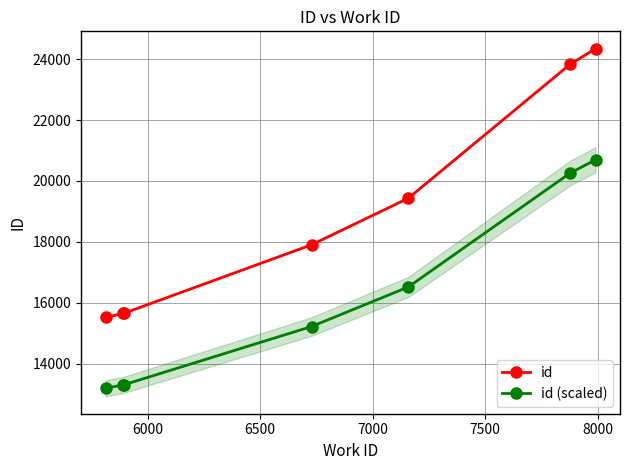

What is the value of the id point at the 6th from the left?

23839.0